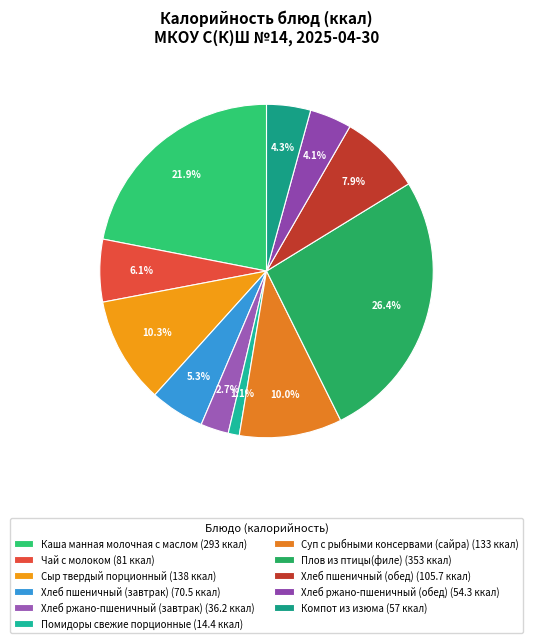

Does any single category account for the majority?

No